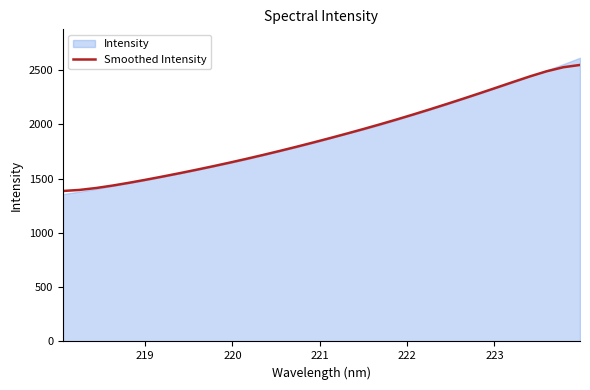

How many categories are shown in the chart?

32